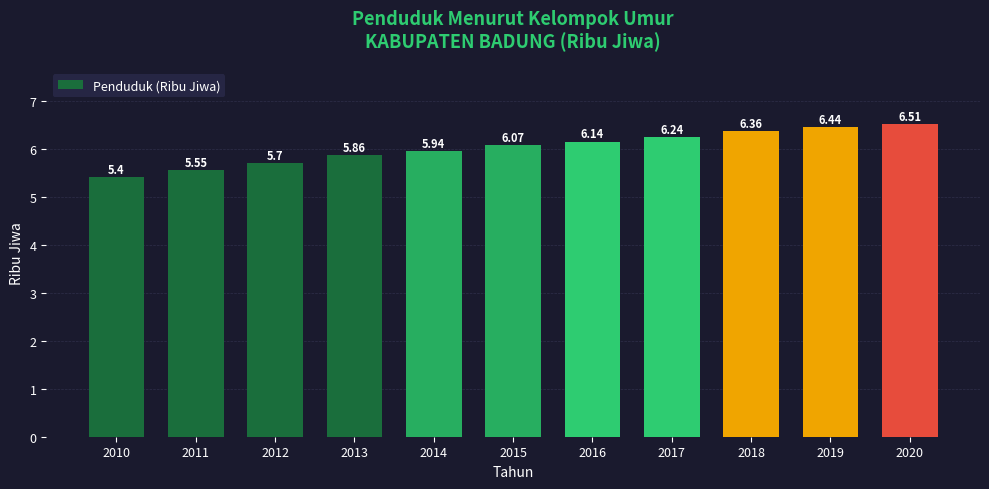

How many distinct data groups are displayed?

1